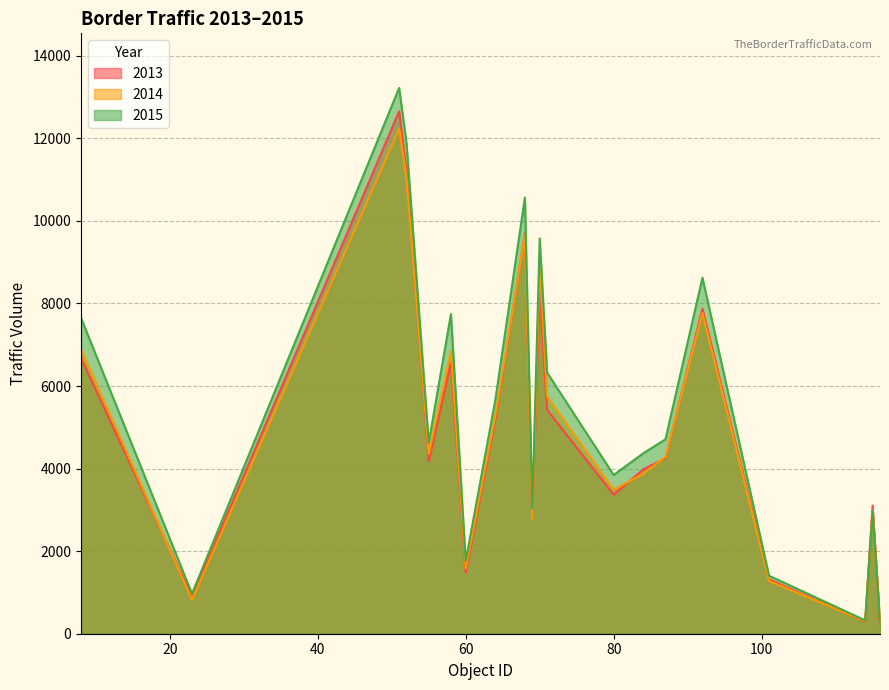

Read the 2015 value at 60.

1759